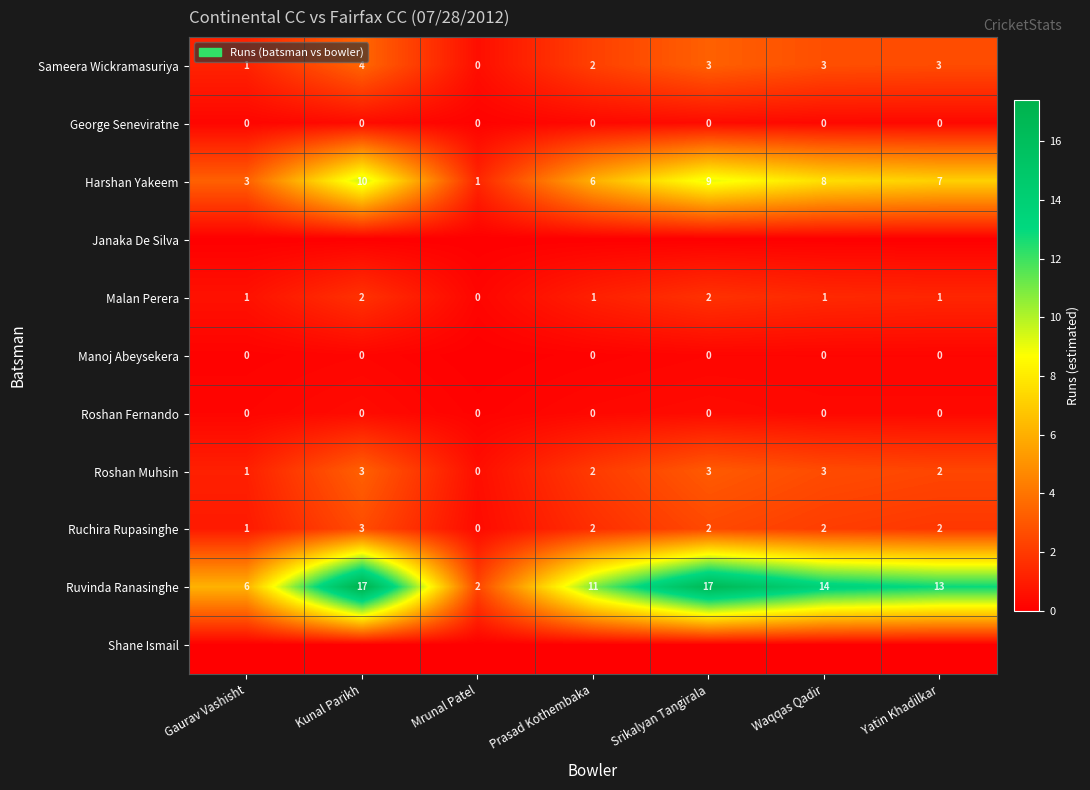

How many categories are shown in the chart?

7